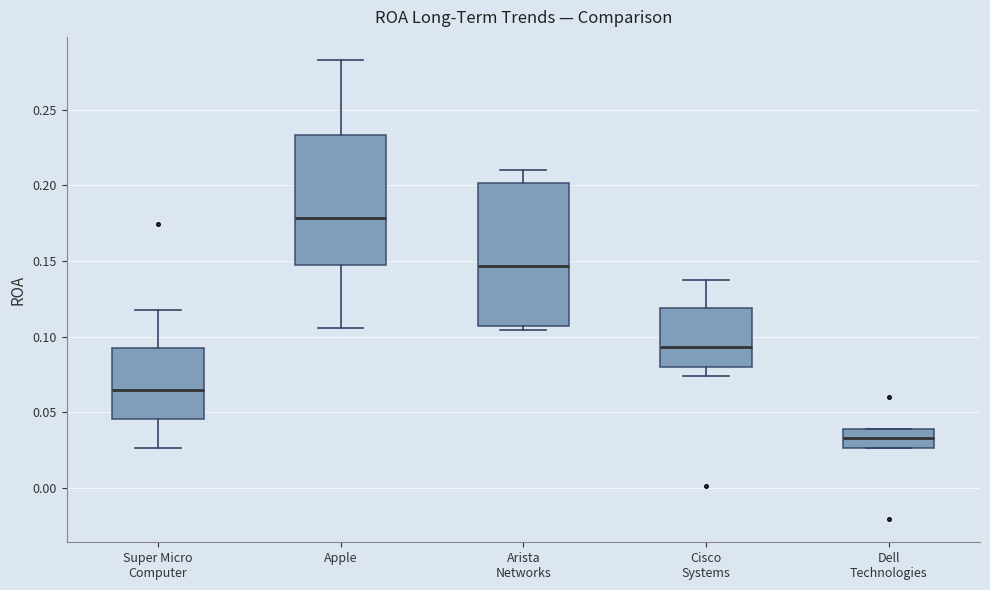

Reading left to right, read every box against the y-axis: the position of its median line, the range the box covers, and the ends of its whiskers. The values are not printed on the chart, so give them approximately, as read against the axis.

Super Micro Computer: median 0.065, box 0.045 to 0.090, whiskers 0.025 to 0.115
Apple: median 0.180, box 0.145 to 0.235, whiskers 0.105 to 0.285
Arista Networks: median 0.145, box 0.105 to 0.200, whiskers 0.105 (just below the box's lower edge) to 0.210
Cisco Systems: median 0.095, box 0.080 to 0.120, whiskers 0.075 to 0.140
Dell Technologies: median 0.035, box 0.025 to 0.040, whiskers 0.025 to 0.040